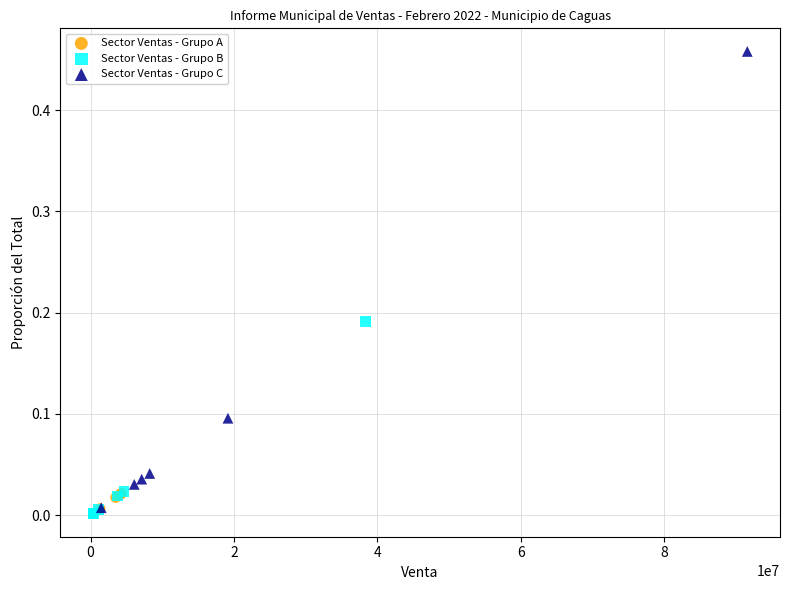

Which series contains the highest Y value?

Sector Ventas - Grupo C